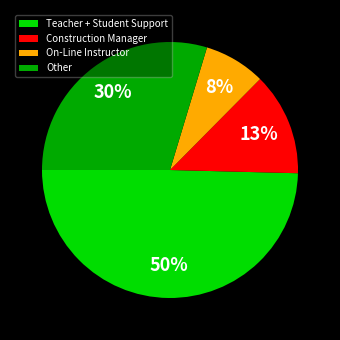

To the nearest percent, what is the difference between the largest and smallest slice percentages?

42%